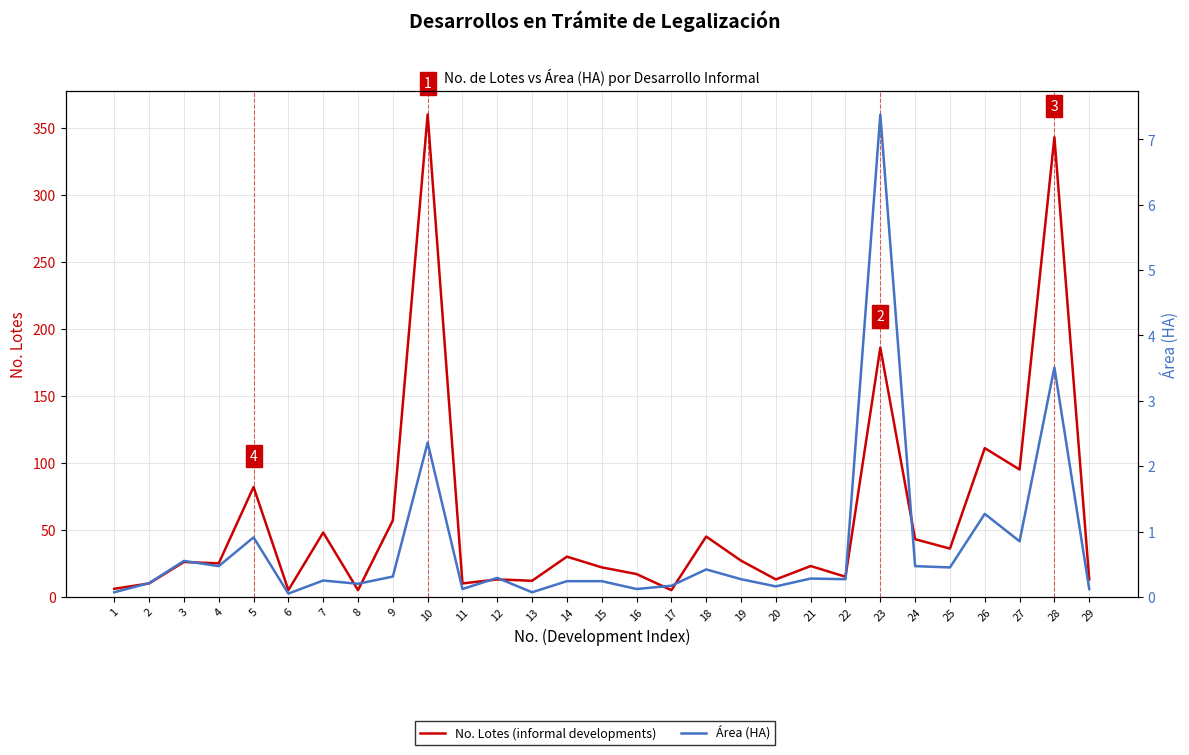

At 19, list the series in order from smallest to largest.

Área (HA), No. Lotes (informal developments)